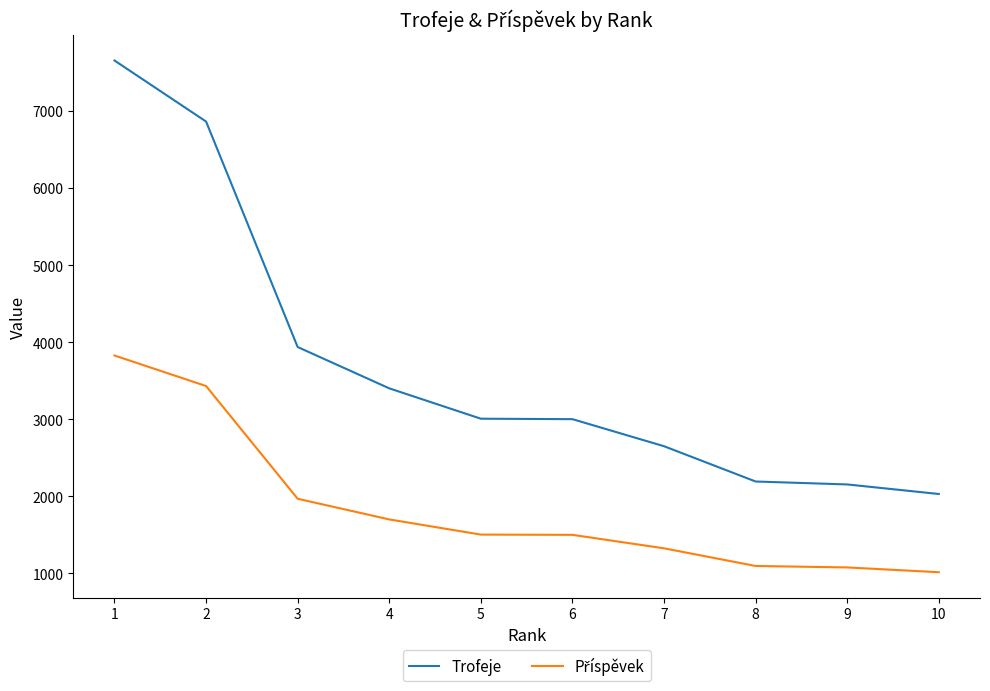

Is this an area chart (filled region under the line)?

No